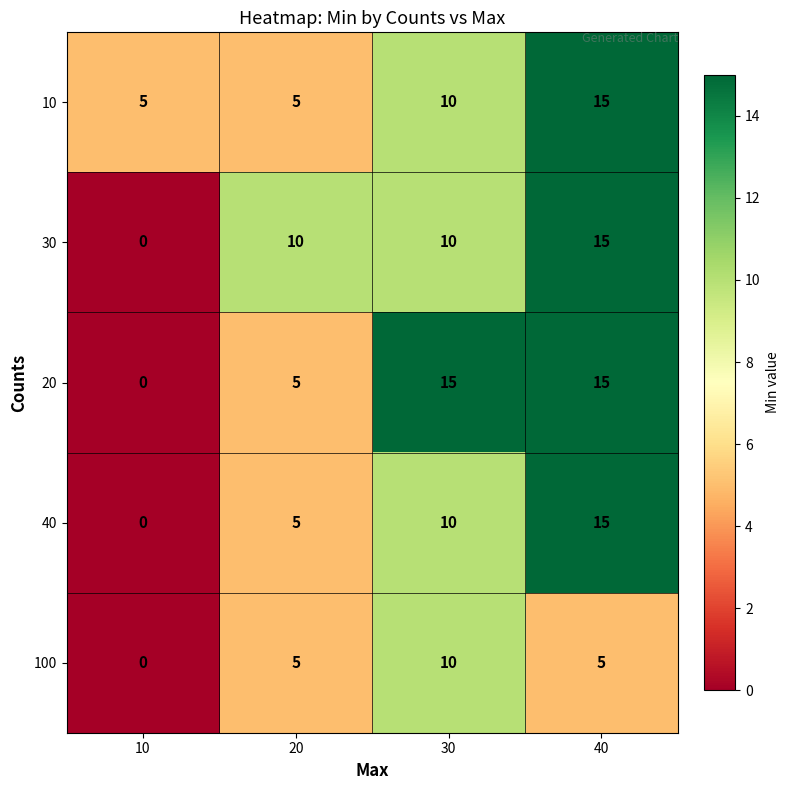

Reading right to left, transcribe all the data shown in this chart.

10: 15	10	5	5
30: 15	10	10	0
20: 15	15	5	0
40: 15	10	5	0
100: 5	10	5	0